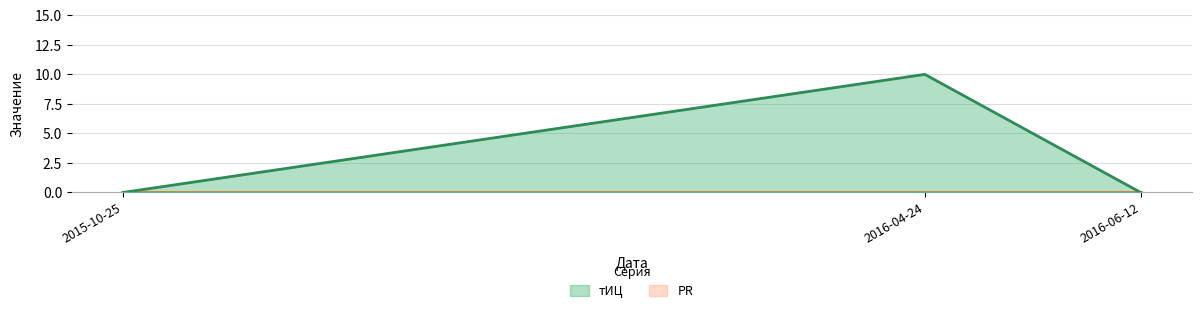

Is it true that the value at 2015-10-25 is 6?

False